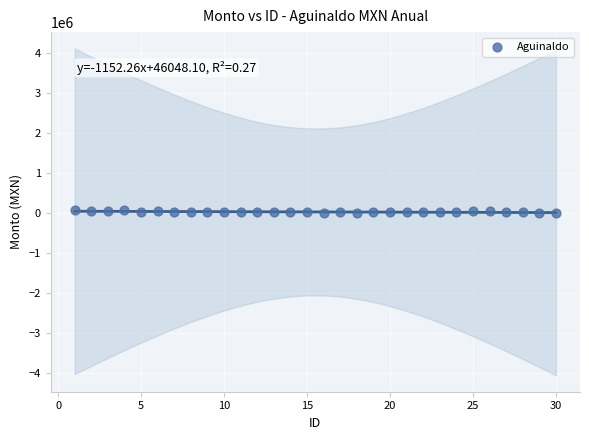

What is the range of X values (max minus min)?

29.0